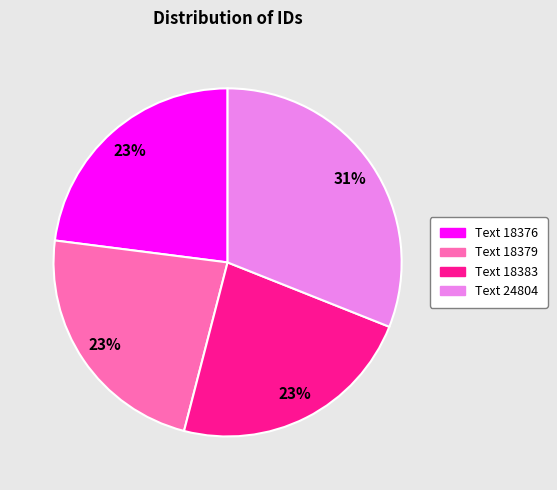

Count the number of slices in the pie.

4